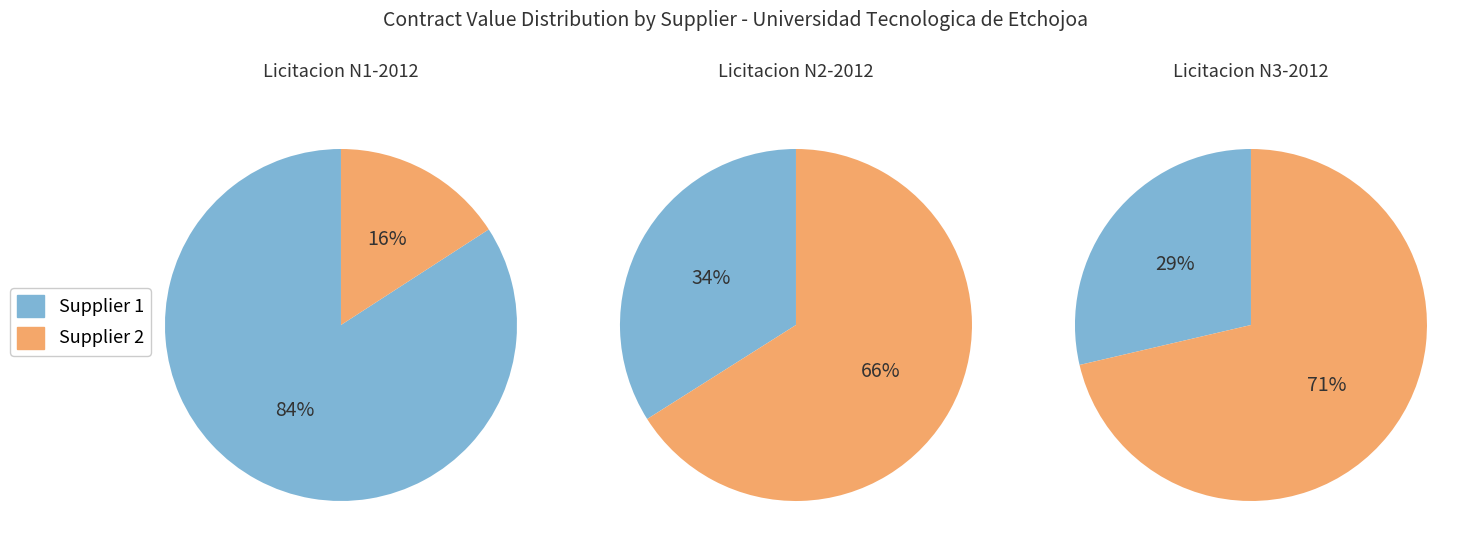

How many segments does this pie chart have?

6